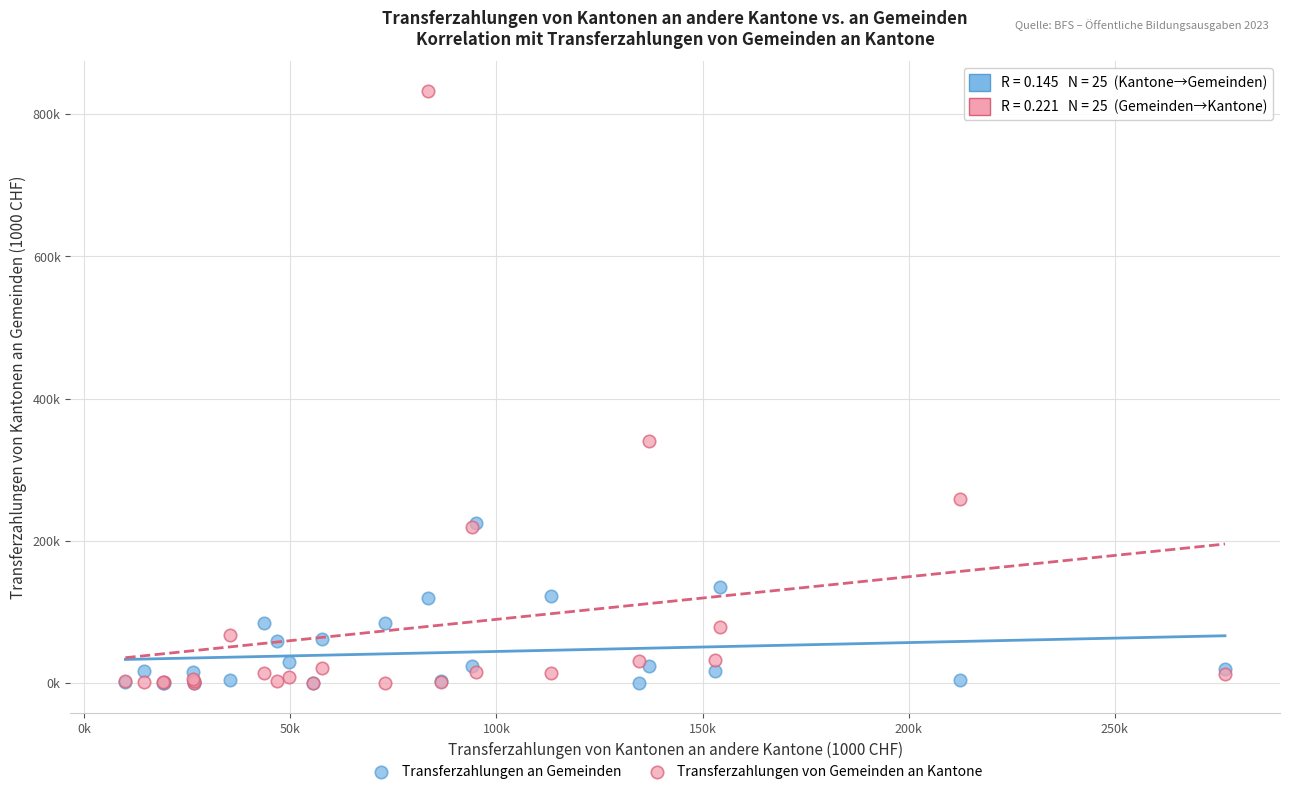

What are all the series names shown in the legend?

Transferzahlungen an Gemeinden, Transferzahlungen von Gemeinden an Kantone